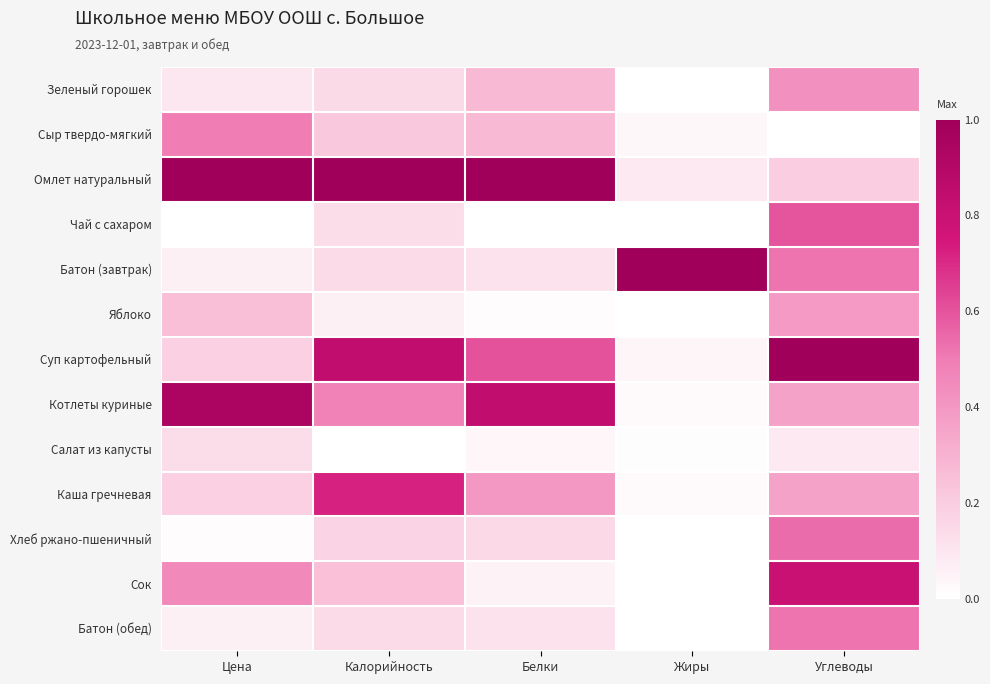

Which series changed the most between Калорийность and Жиры?

Омлет натуральный